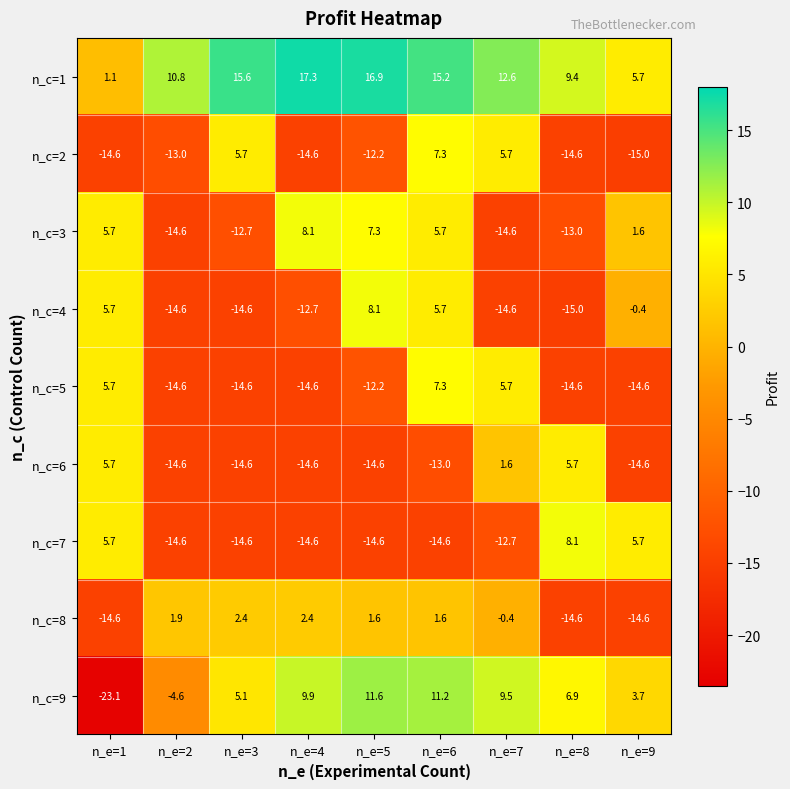

What is the spread (max minus min) of values at n_e=9?

20.7